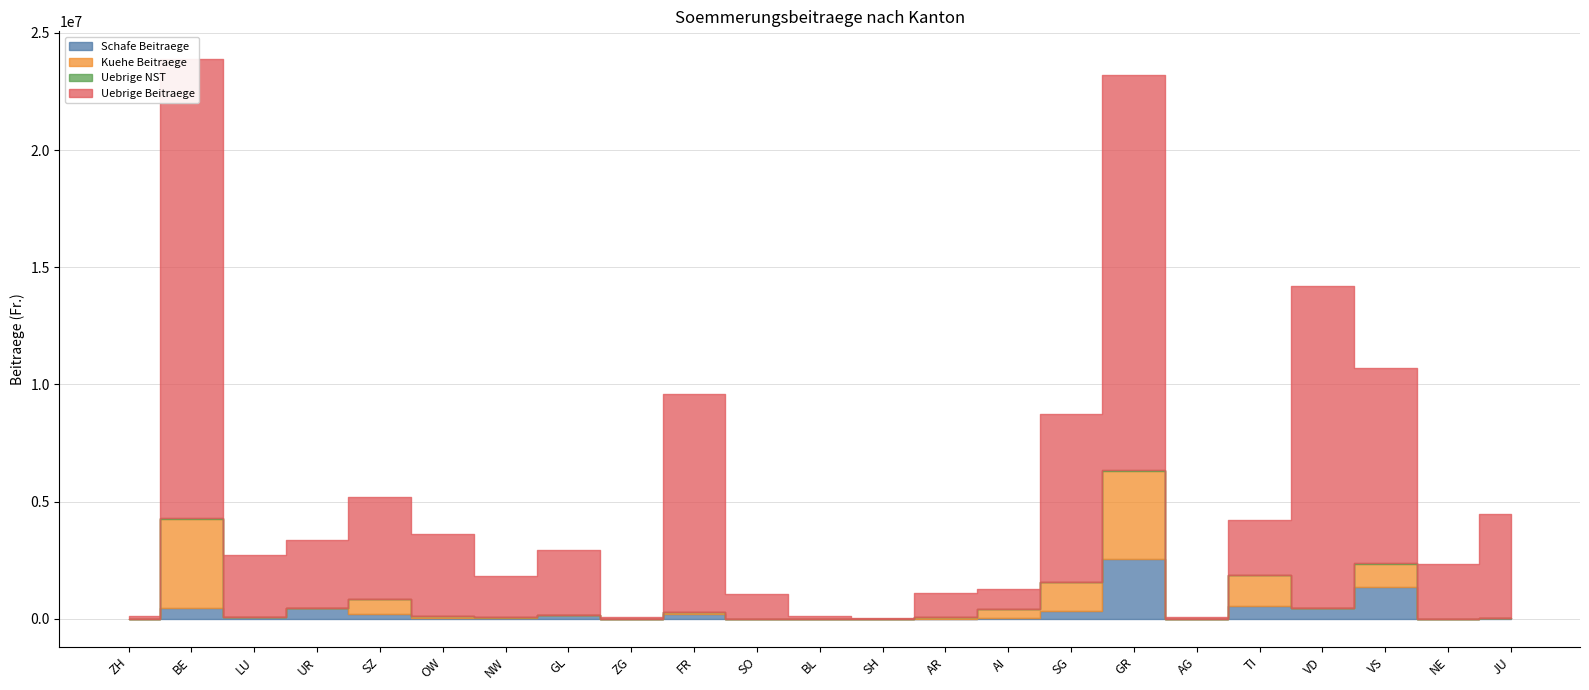

Where is the first local maximum for Uebrige Beitraege?

BE